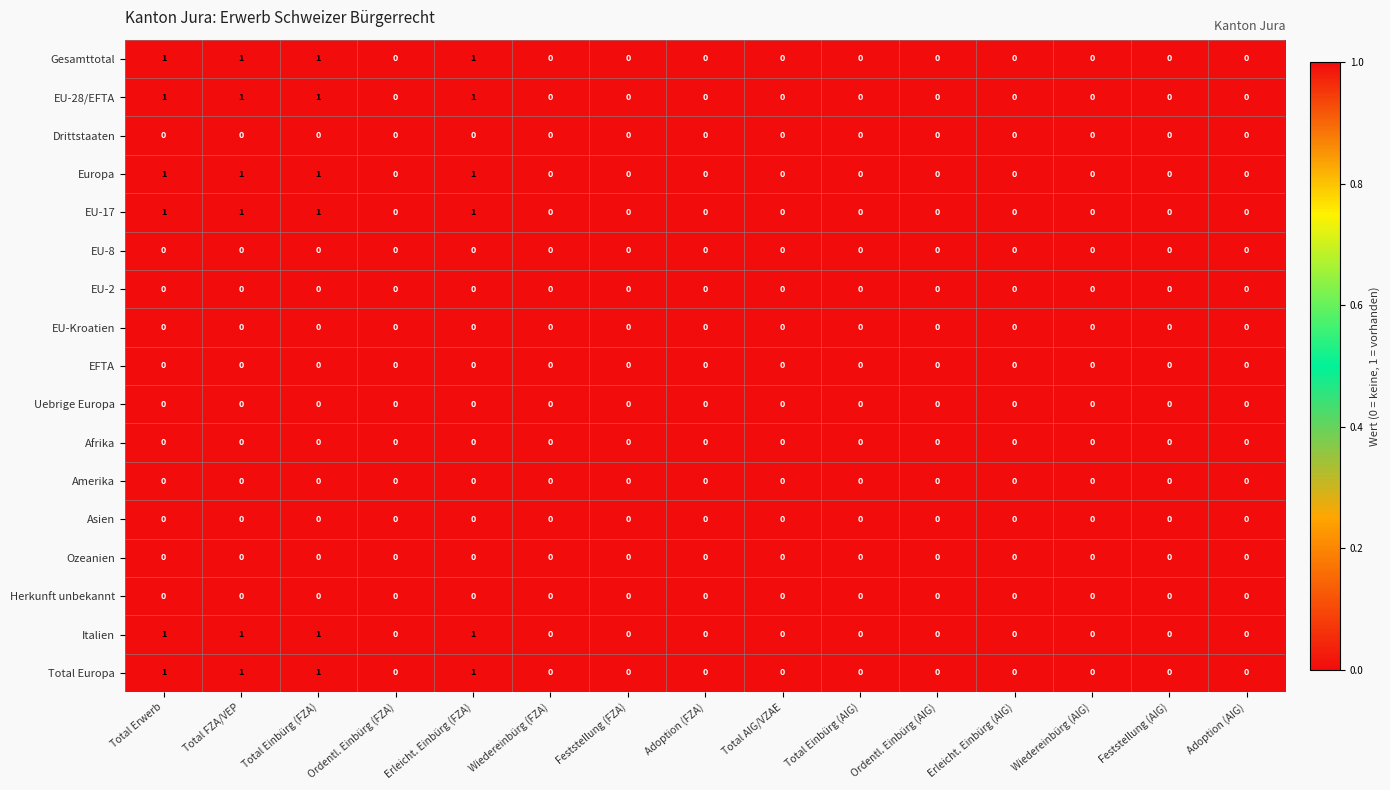

Is it true that Italien equals -1 at Adoption (FZA)?

False